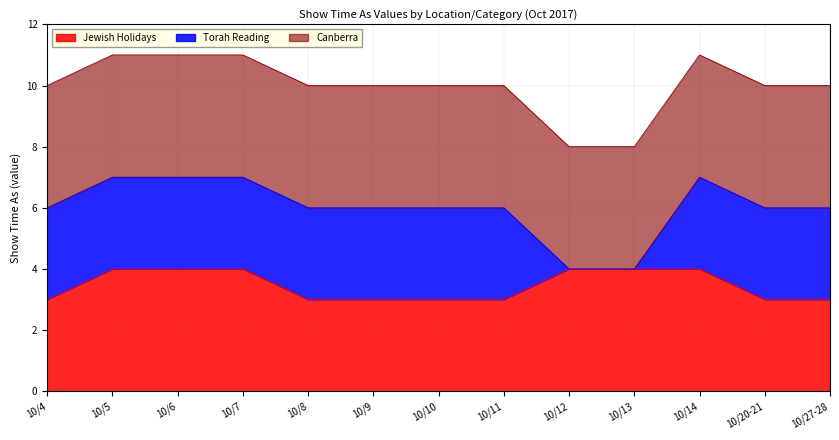

At which category is the sum across all series the highest?

10/5